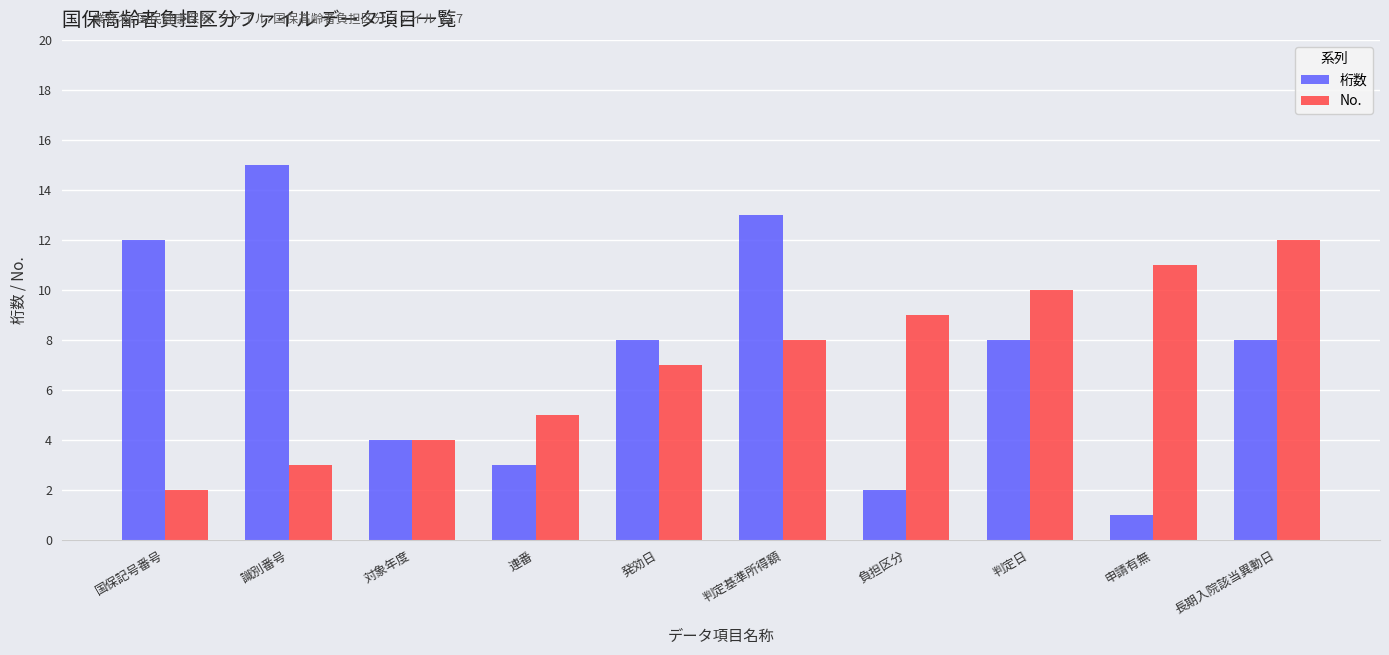

True or false: No. has a value of 11 at 申請有無.

True